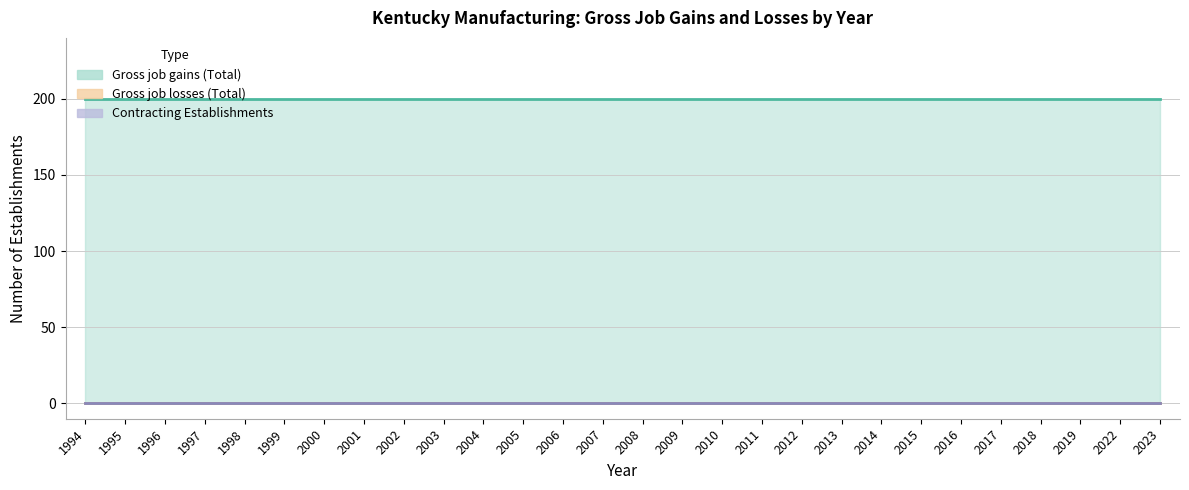

Is it true that Gross job losses (Total) equals 0 at 2002?

True